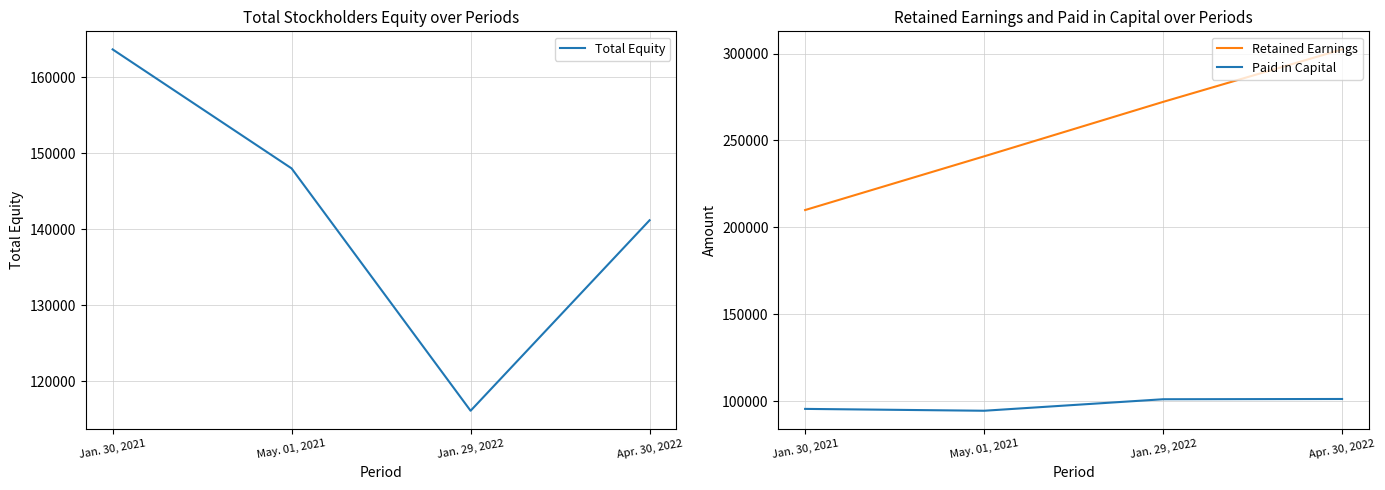

Is the value of Retained Earnings at Jan. 29, 2022 greater than the value of Total Equity at Jan. 30, 2021?

Yes